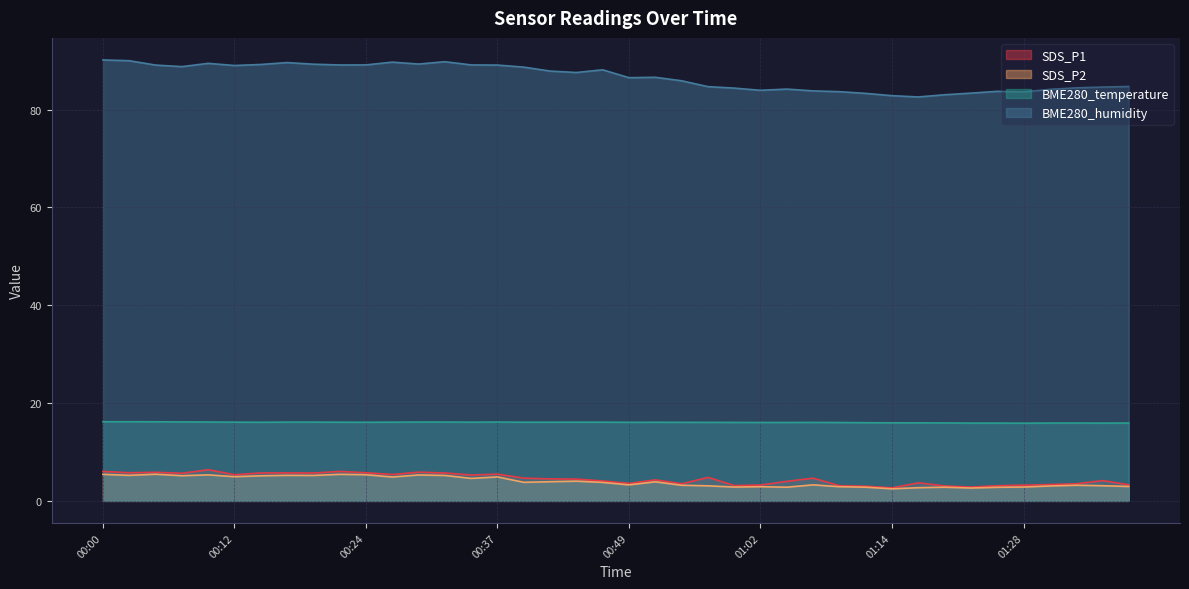

How many data points in SDS_P2 are above 3?

28